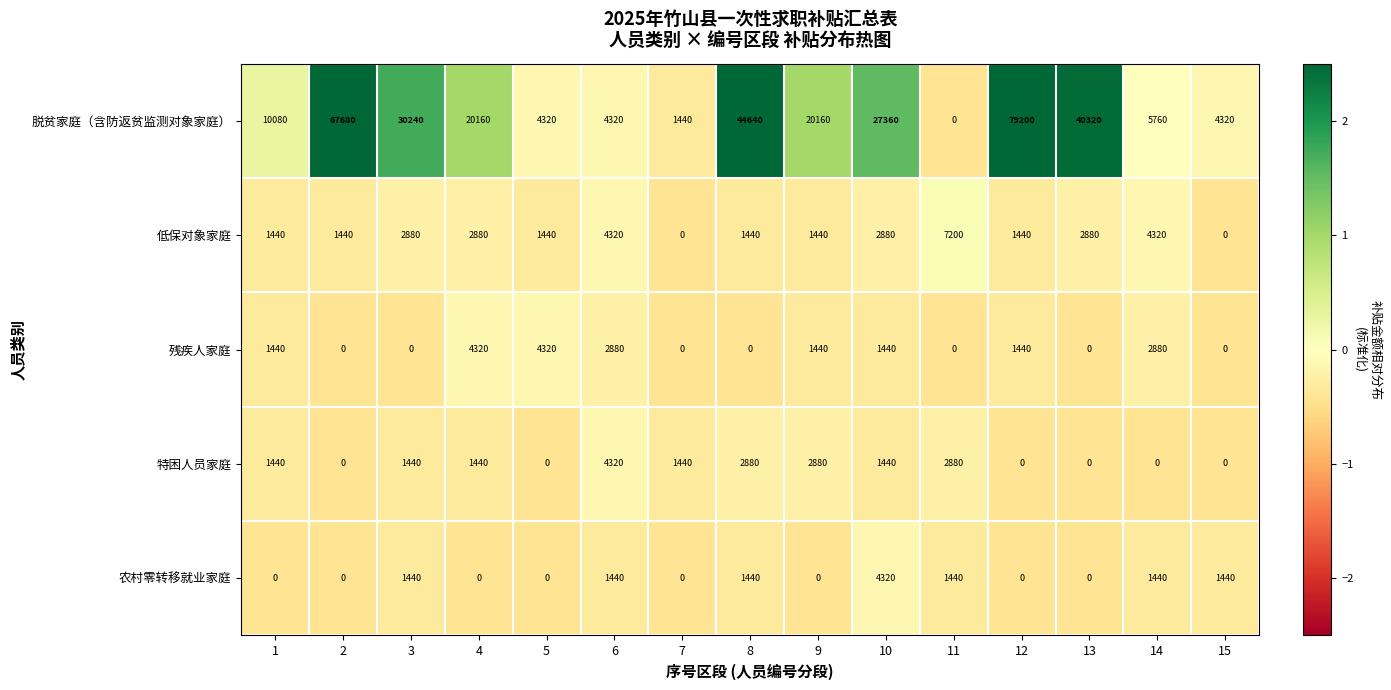

What is the difference between the 农村零转移就业家庭 values at 9 and 3?

1440